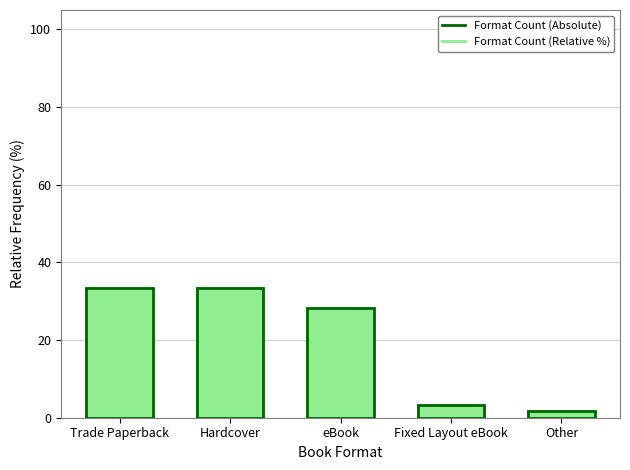

What is the minimum value for Format Count (Relative %)?

1.7